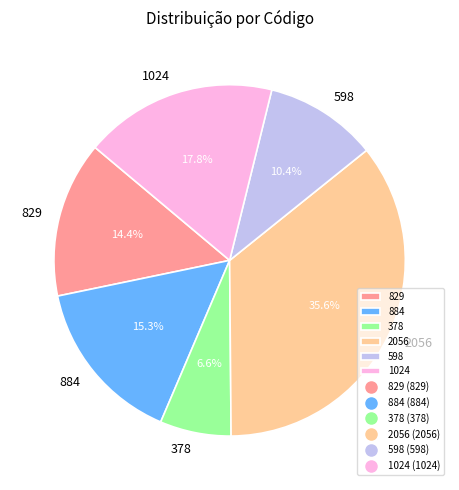

What portion of the pie excludes 378?

93.4%